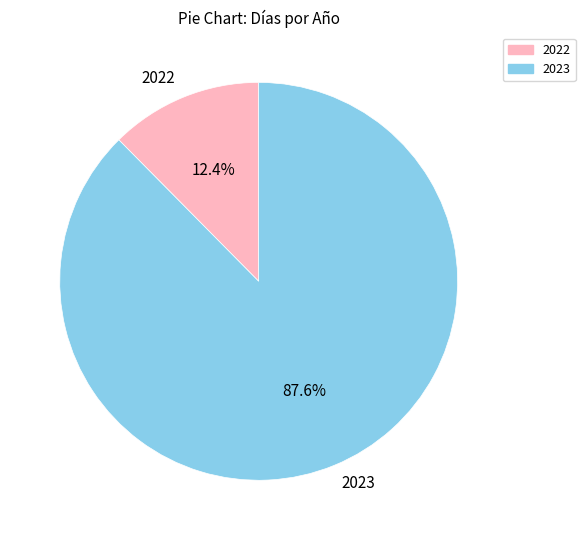

To the nearest percent, what is the difference between the 2022 and 2023 slice percentages?

75%